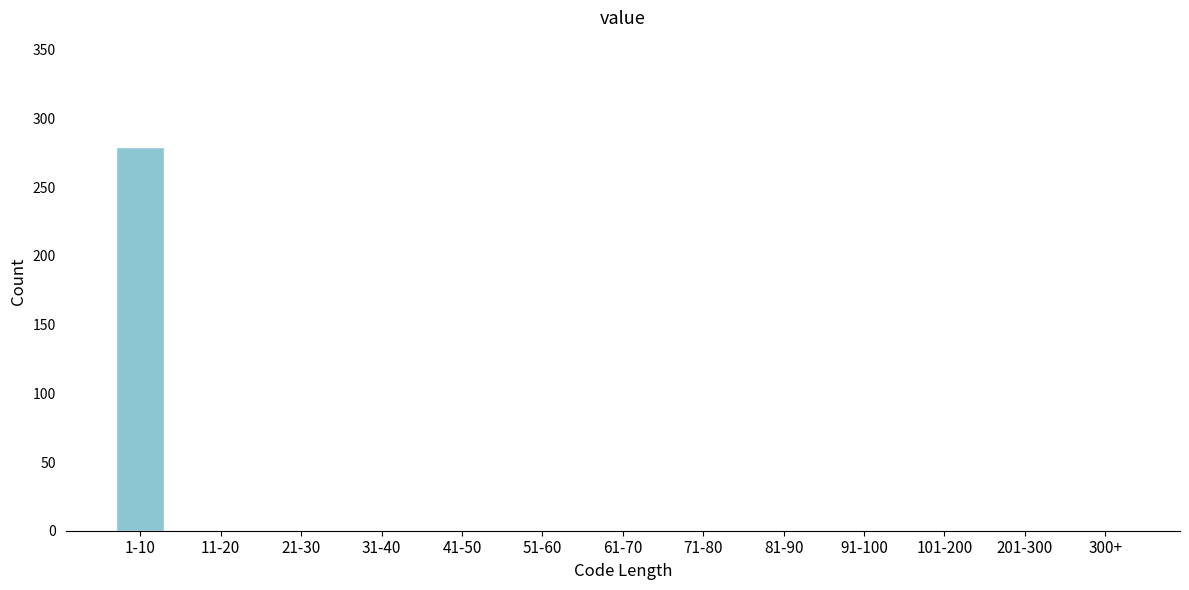

Reading right to left, what are all the values shown in this chart?

300+=0	201-300=0	101-200=0	91-100=0	81-90=0	71-80=0	61-70=0	51-60=0	41-50=0	31-40=0	21-30=0	11-20=0	1-10=279